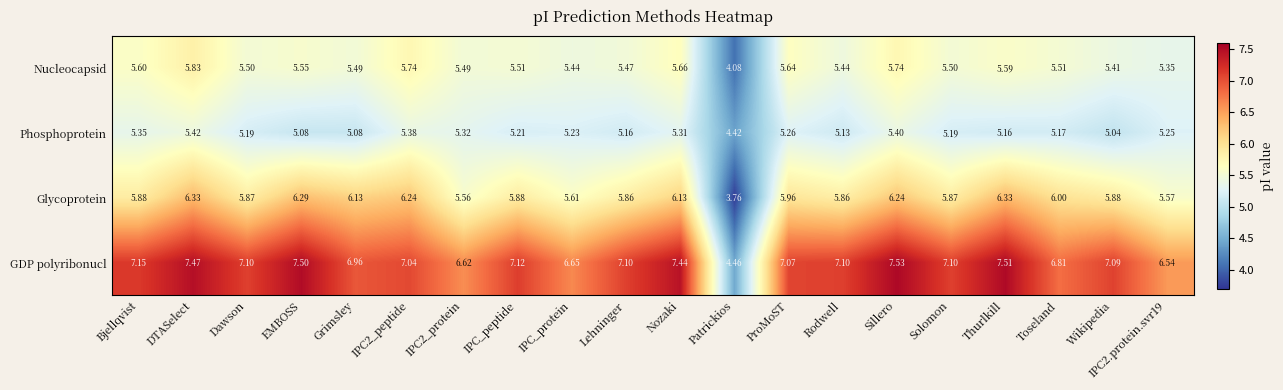

Which series has the largest total across all categories?

GDP polyribonucl